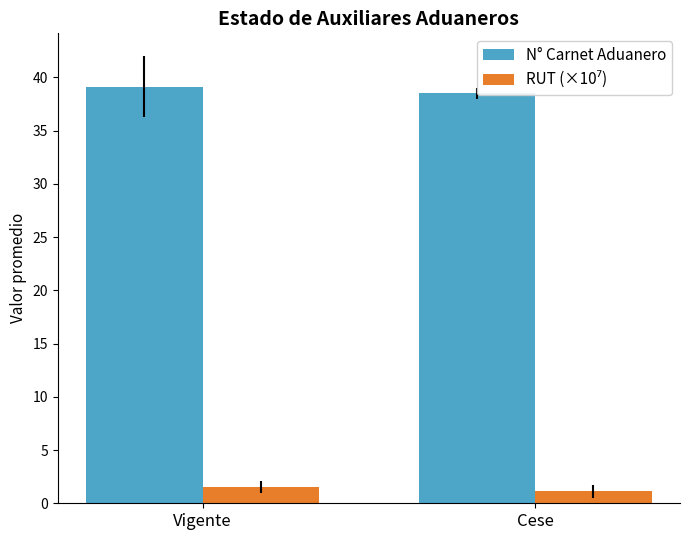

The N° Carnet Aduanero series shows 62.7 at Cese. True or false?

False